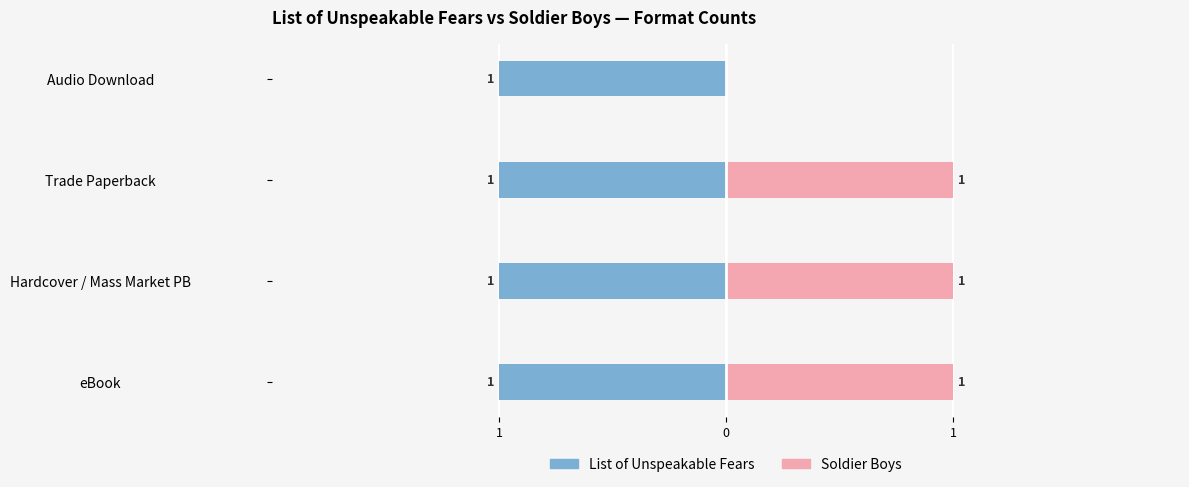

What is the sum of all Soldier Boys values?

3.0